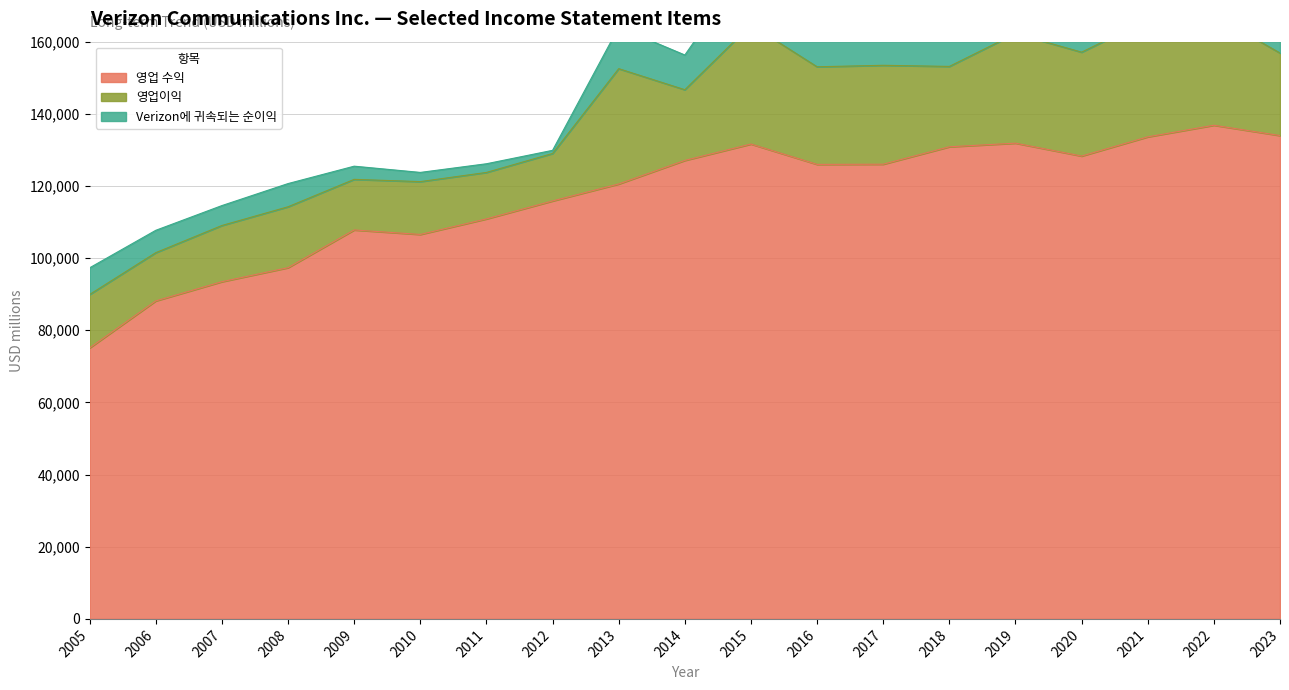

Which has a higher value, 2007 or 2021?

2021